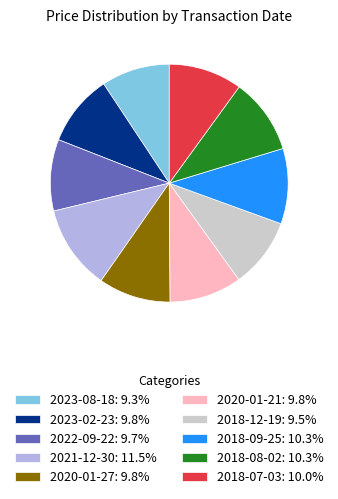

Do 2018-08-02: 10.3% and 2018-07-03: 10.0% together represent more than half of the pie?

No